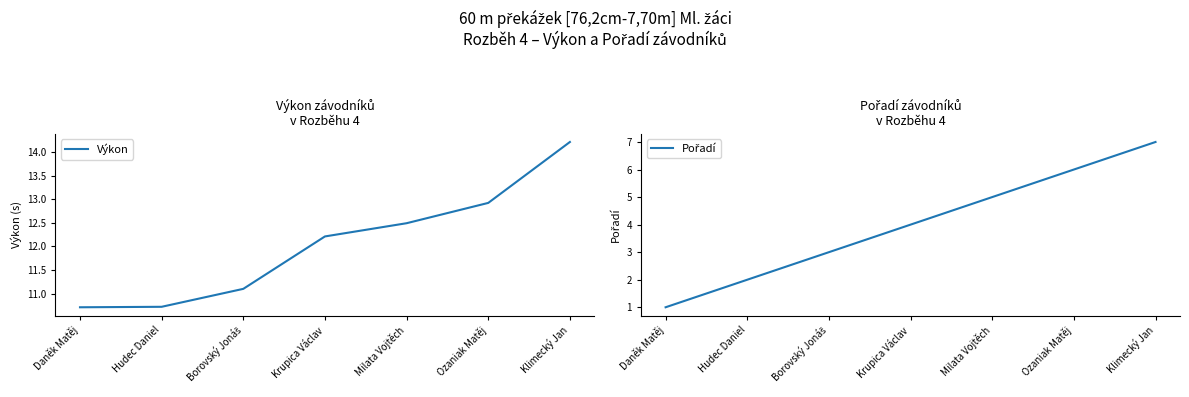

Is it true that Výkon equals 20.4 at Ozaniak Matěj?

False